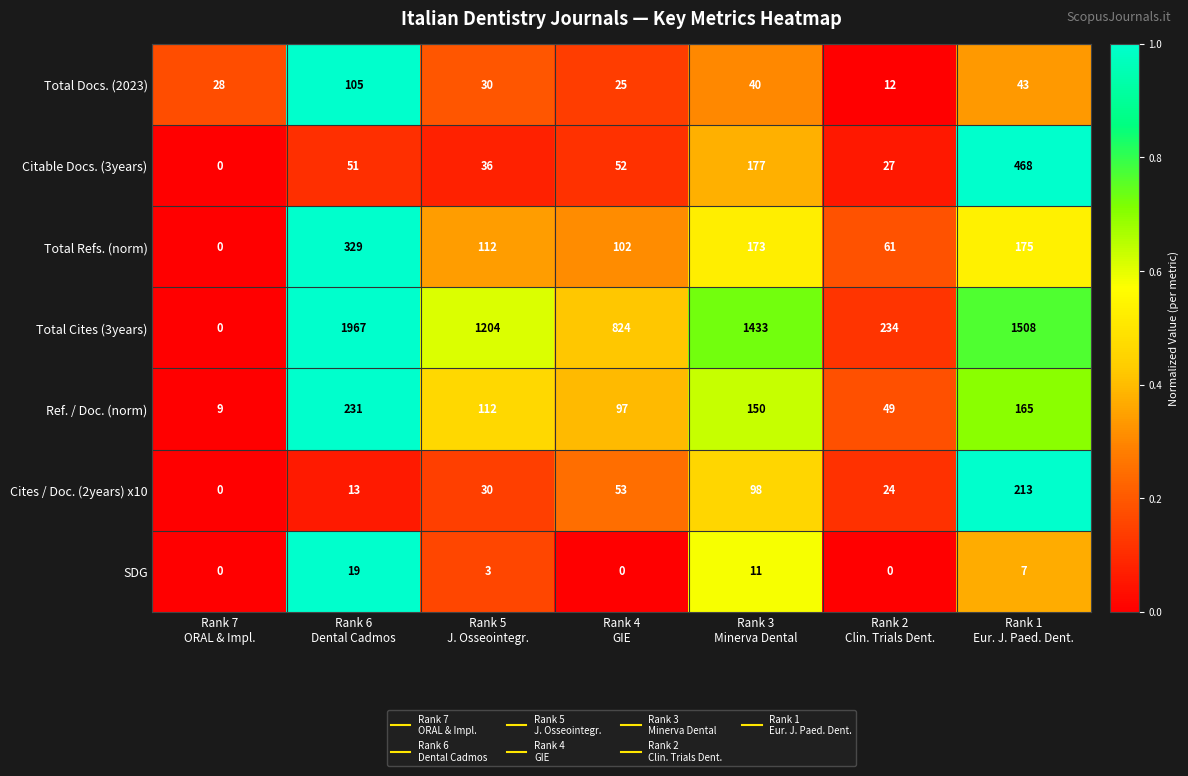

What is the difference between the maximum and minimum values in the Citable Docs. (3years) series?

468